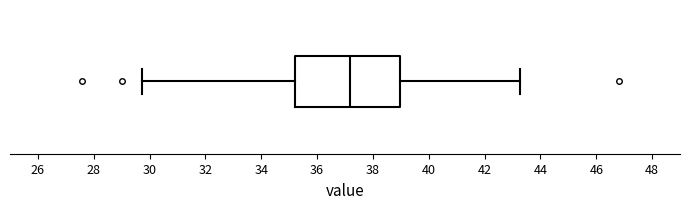

Transcribe this box plot: give where the median line is, the range the box spans, and where the two whiskers end, as read against the x-axis. The values are not printed on the chart, so give them approximately, as read against the axis.

median 37.2, box 35.2 to 39.0, whiskers 29.8 to 43.2